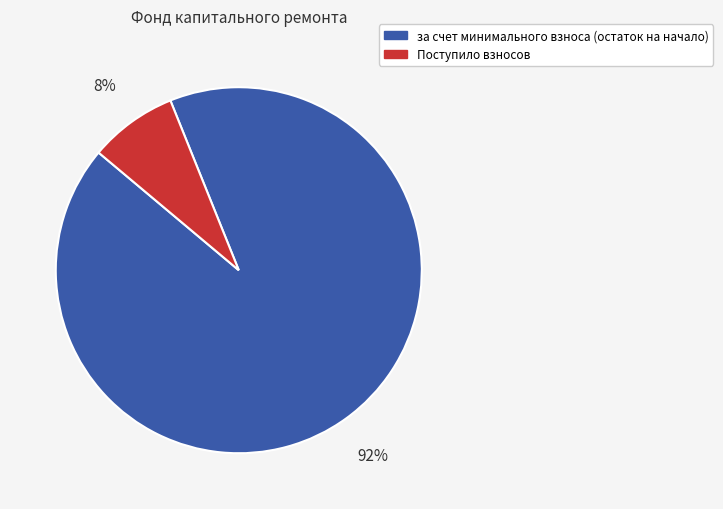

To the nearest percent, what is the difference between the largest and smallest slice percentages?

84%